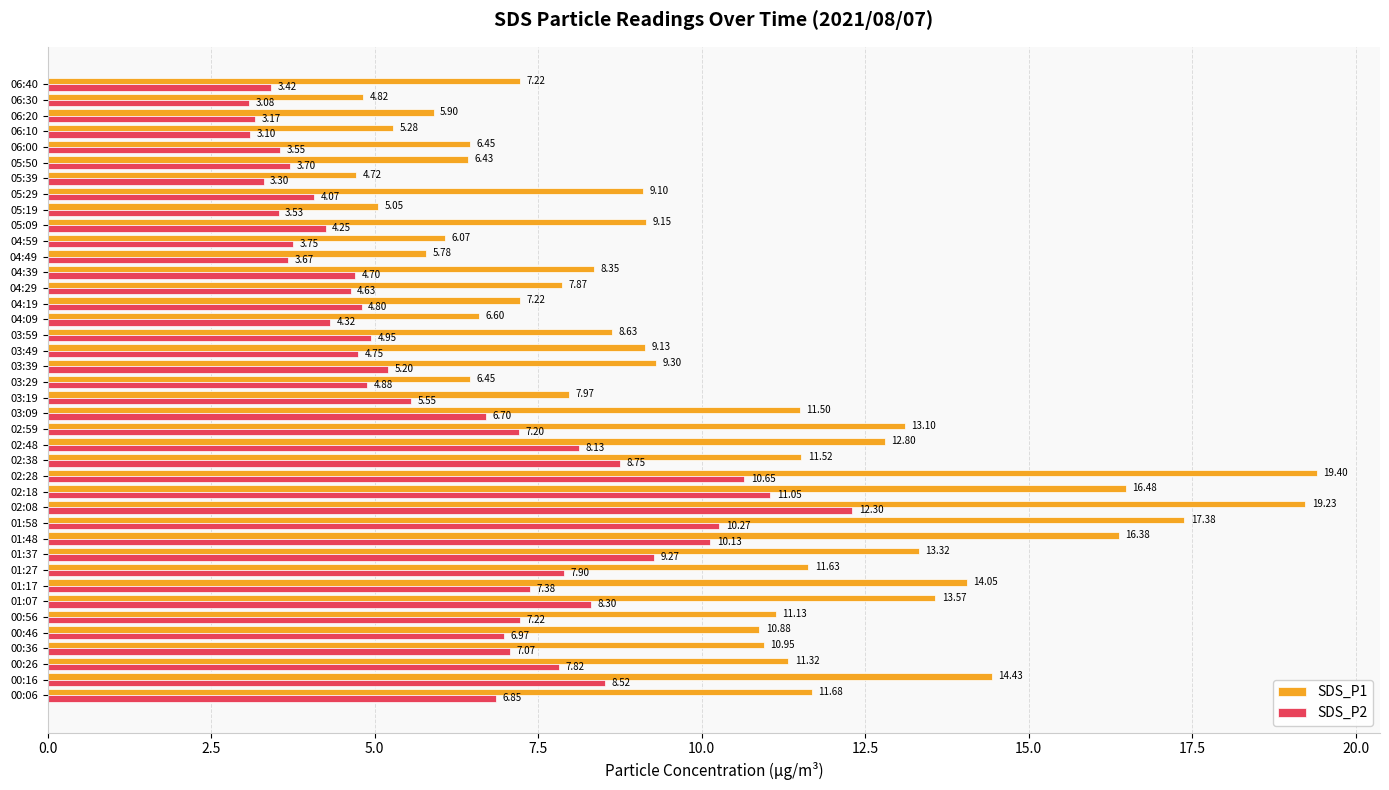

Which series has the largest range (max minus min)?

SDS_P1